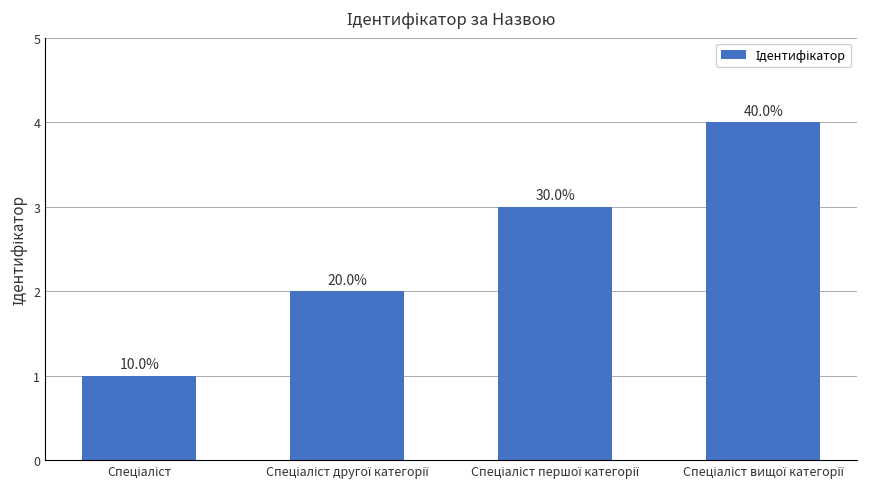

Rank the categories by value from highest to lowest.

Спеціаліст вищої категорії, Спеціаліст першої категорії, Спеціаліст другої категорії, Спеціаліст